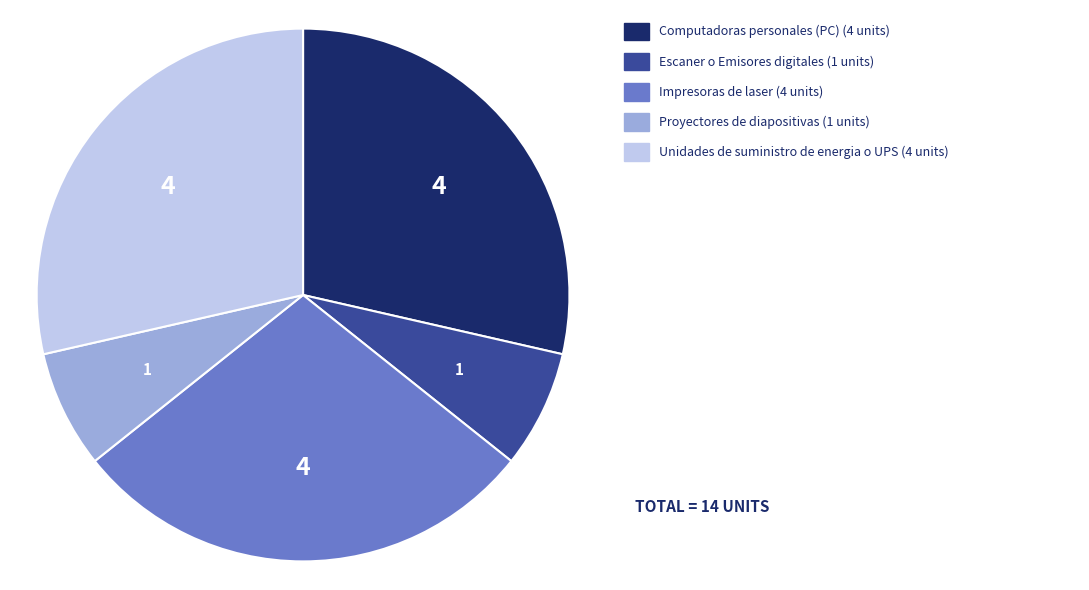

Is there any slice that represents more than half of the pie?

No